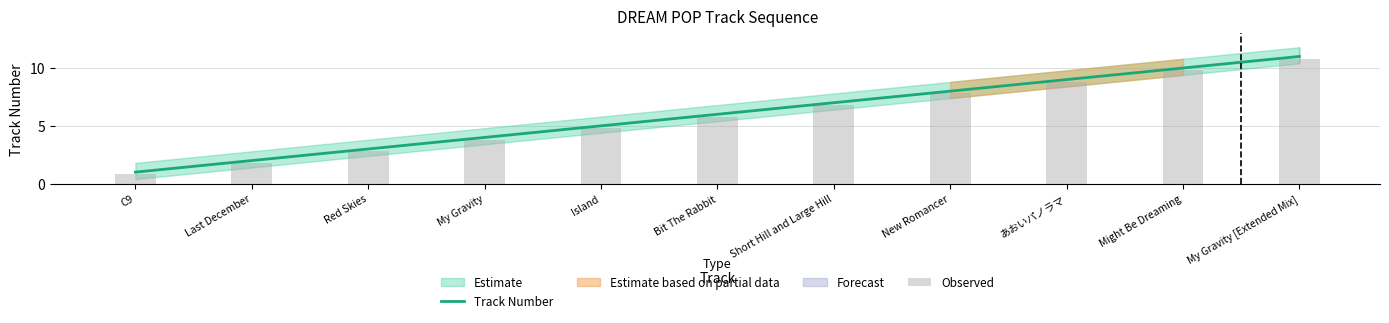

At which label does Track Number reach its peak?

My Gravity [Extended Mix]